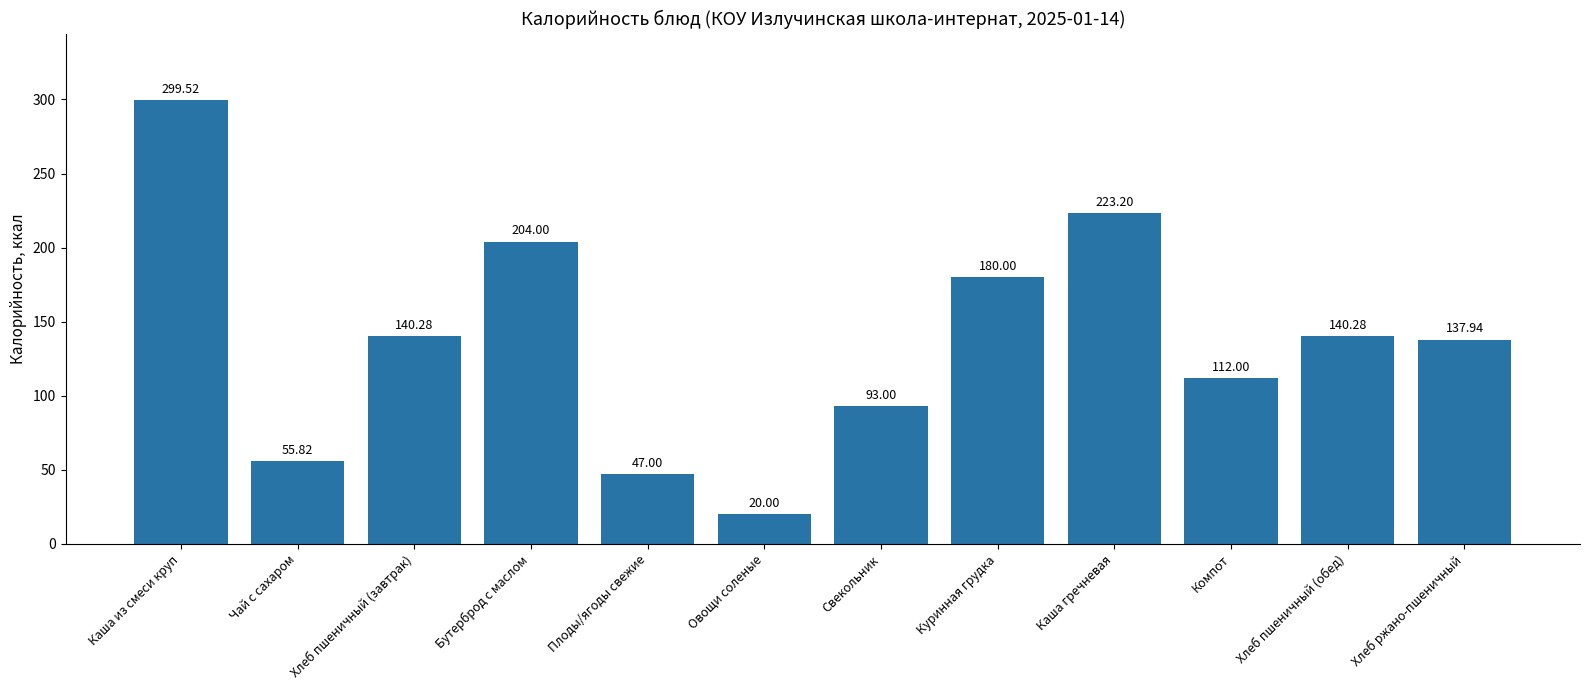

What is the minimum value shown in the chart?

20.0